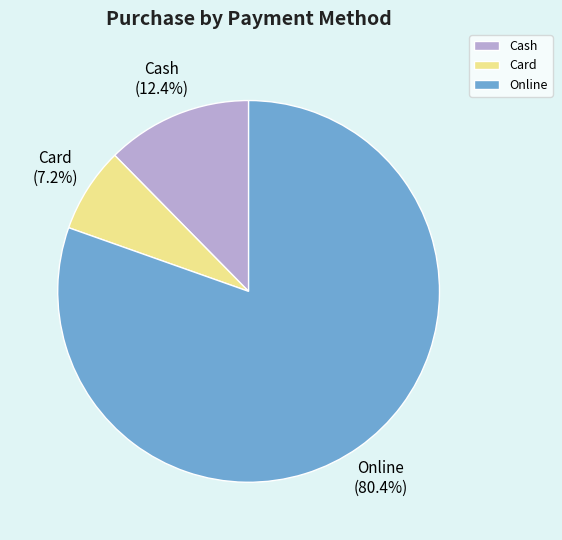

Is there a majority slice in this chart?

Yes